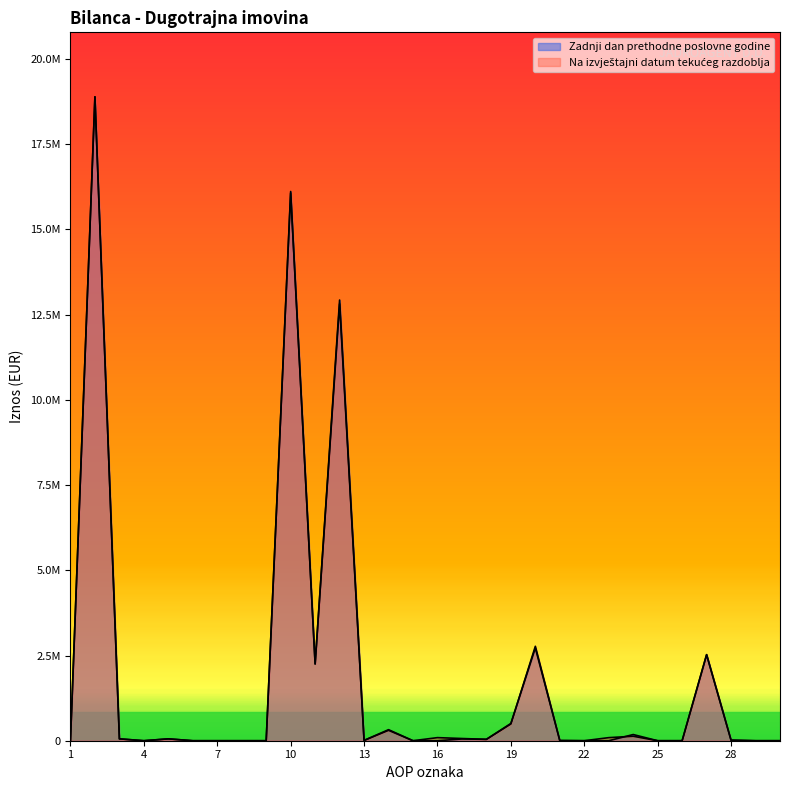

What is the sum of the Zadnji dan prethodne poslovne godine values at 22 and 14?

324236